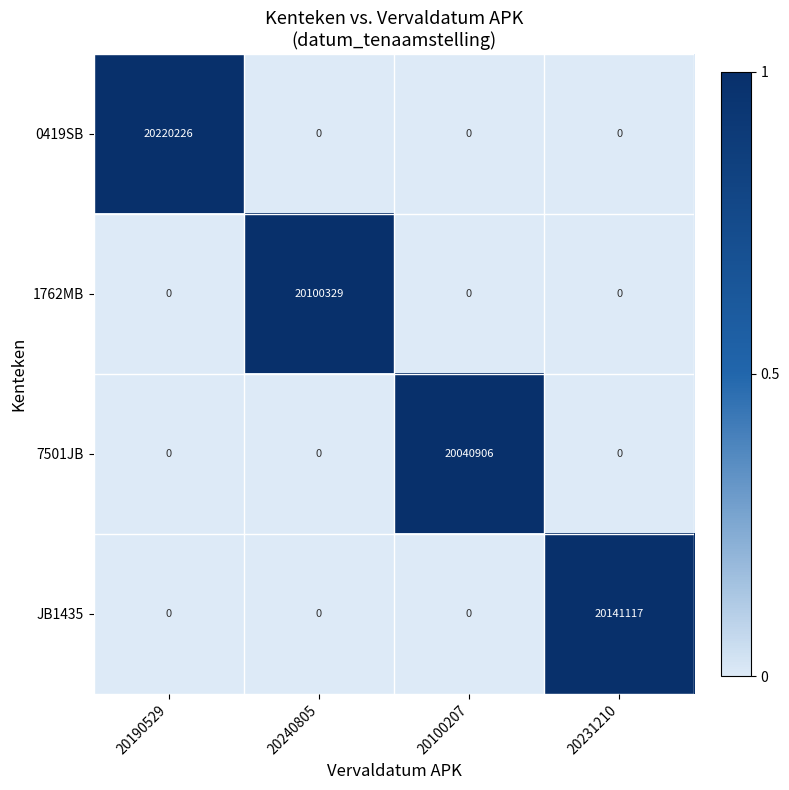

Reading right to left, list all the values displayed in this chart.

0419SB: 0	0	0	20220226
1762MB: 0	0	20100329	0
7501JB: 0	20040906	0	0
JB1435: 20141117	0	0	0